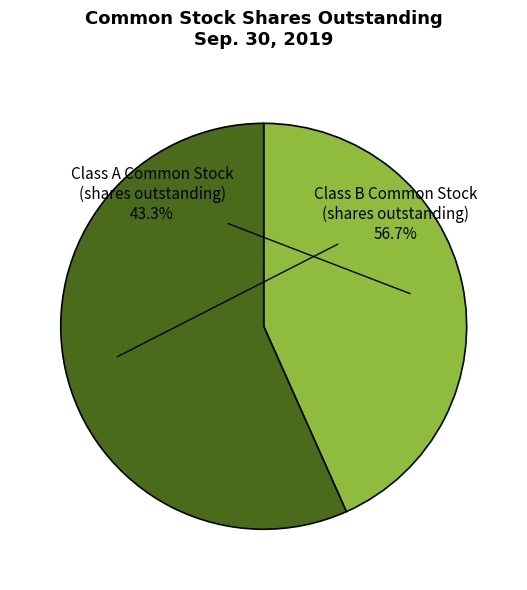

Combined, do Class A Common Stock (shares outstanding) and Class B Common Stock (shares outstanding) account for over 50%?

Yes